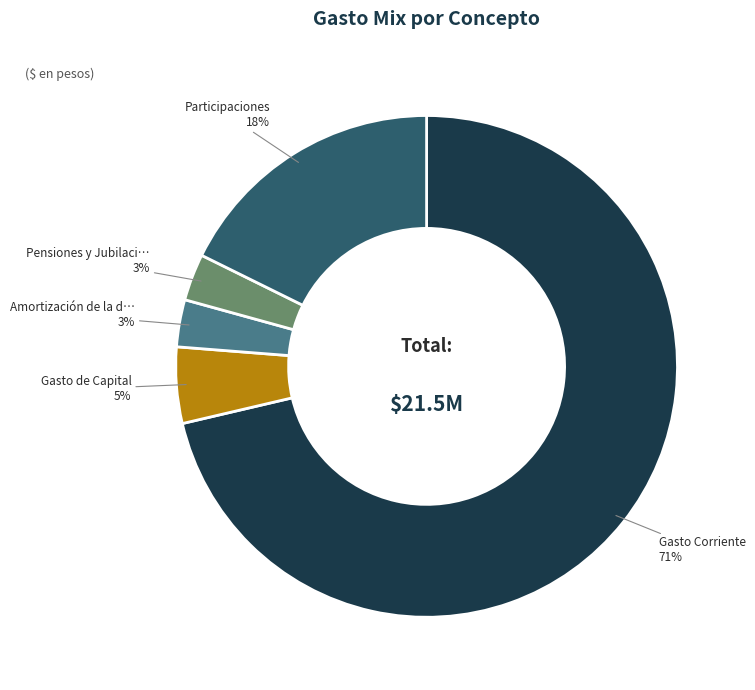

To the nearest percent, what is the difference between the largest and smallest slice percentages?

68%